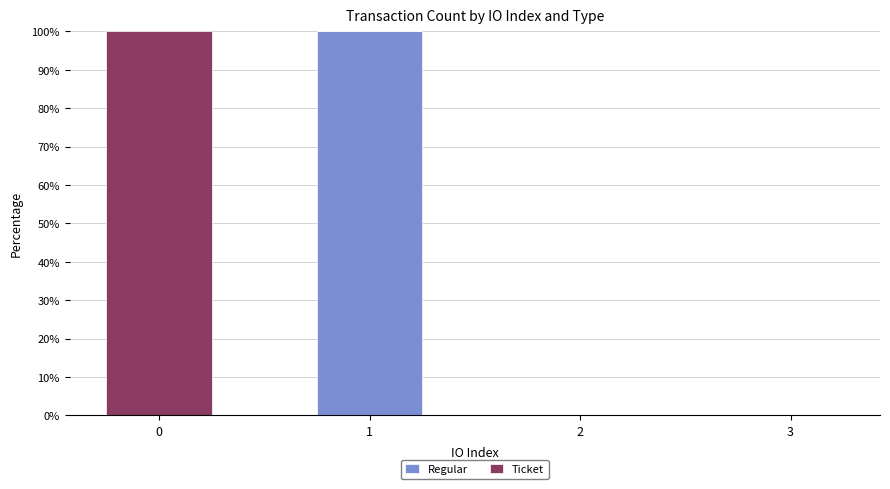

How many distinct data groups are displayed?

2